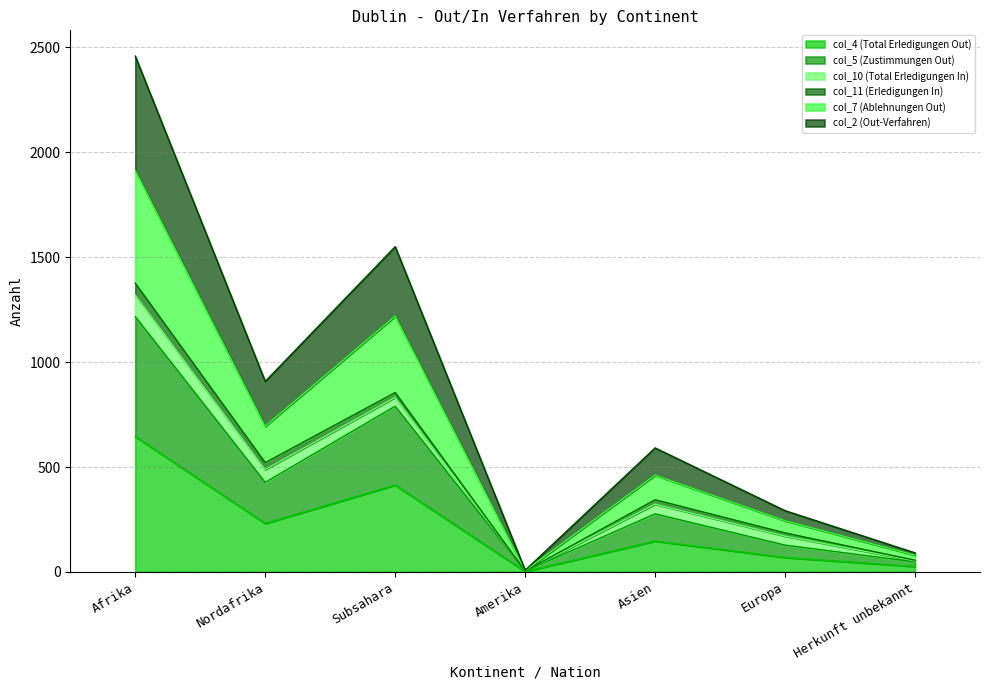

What is the sum of all col_4 (Total Erledigungen Out) values?

1534